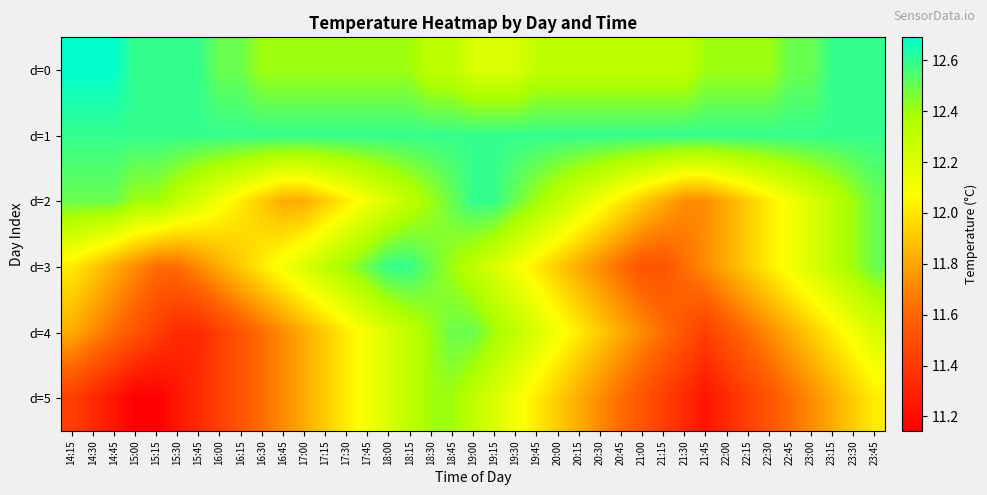

What is the spread (max minus min) of values at 18:15?

0.3